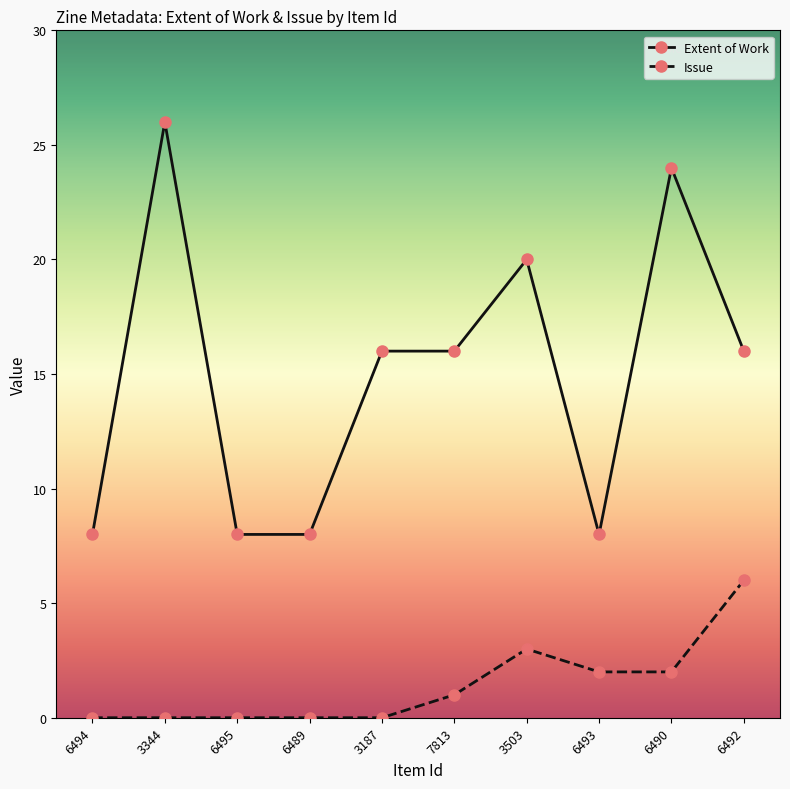

Which series has the largest range (max minus min)?

Extent of Work